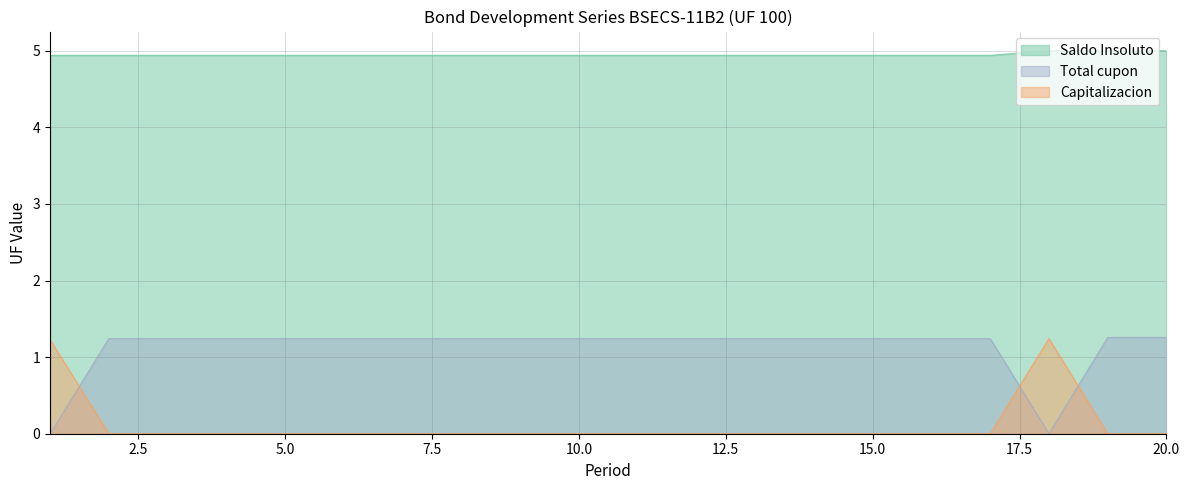

The Saldo Insoluto series shows 4.9 at 16. True or false?

True